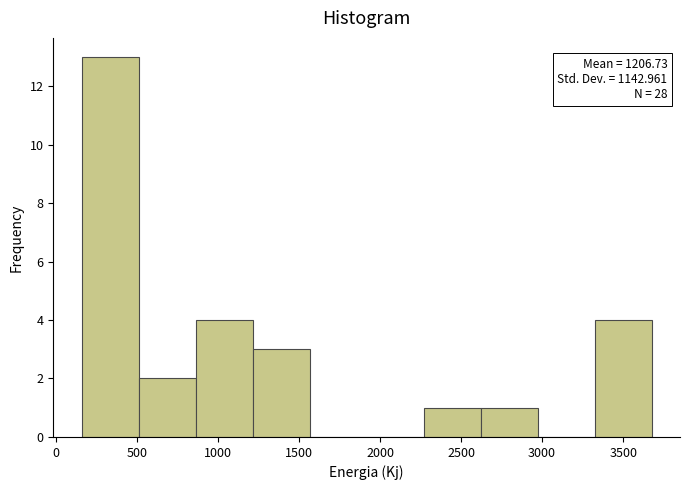

Over which range of the x-axis is the bar tallest?

150 to 500